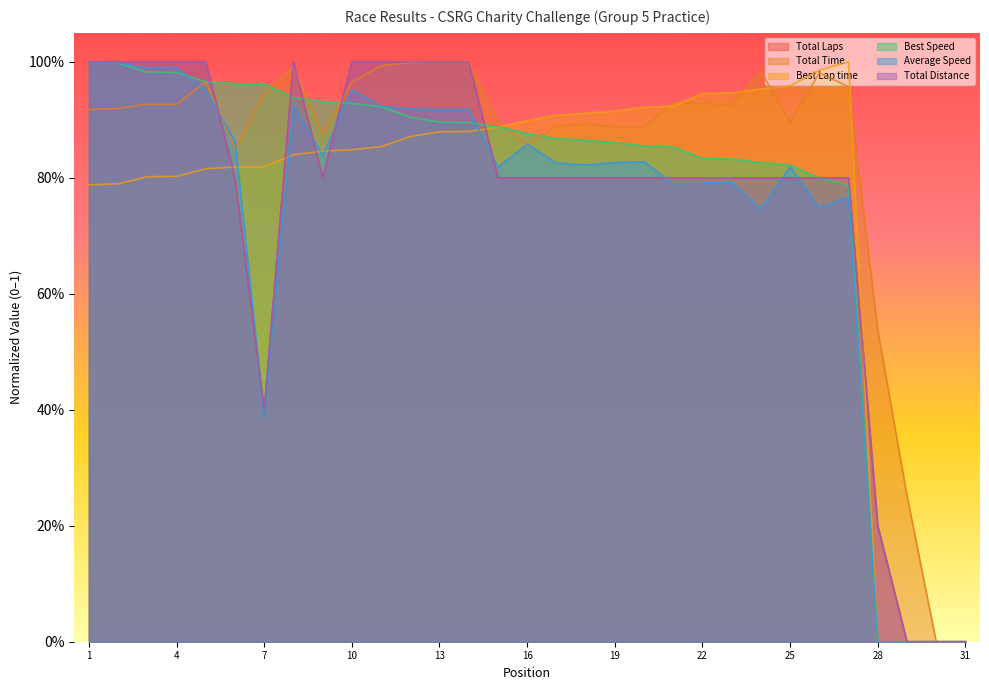

At which category does the chart reach its minimum across all series?

29